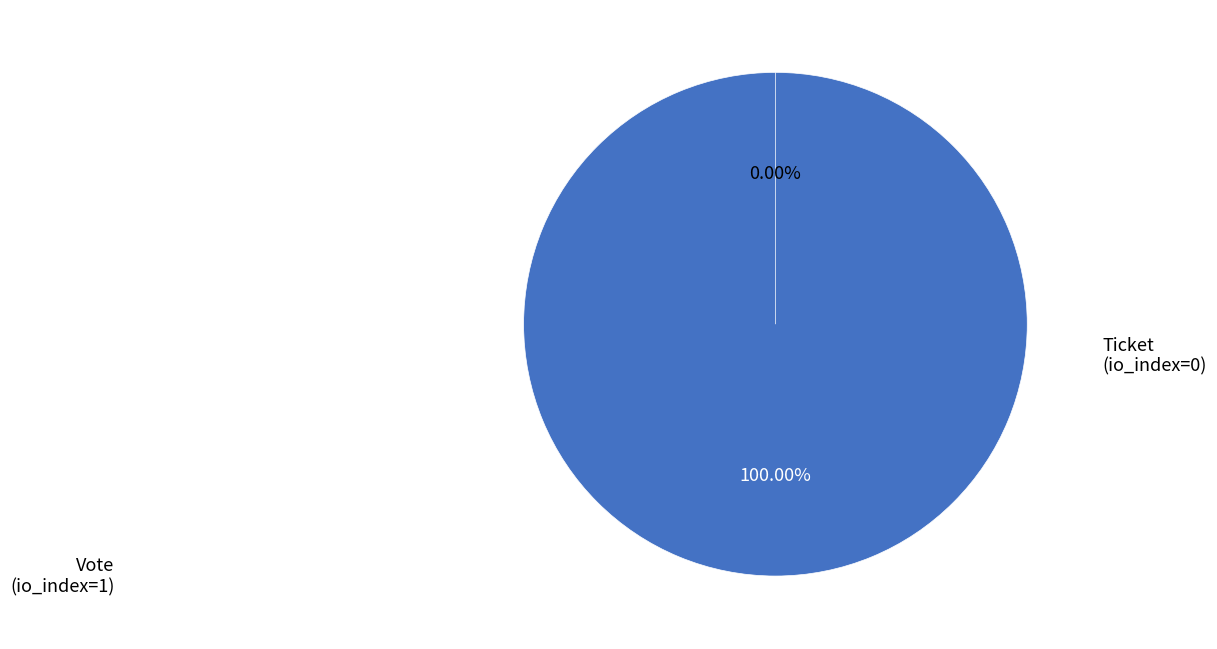

To the nearest percent, what is the combined percentage of Ticket (io_index=0) and Vote (io_index=1)?

100%